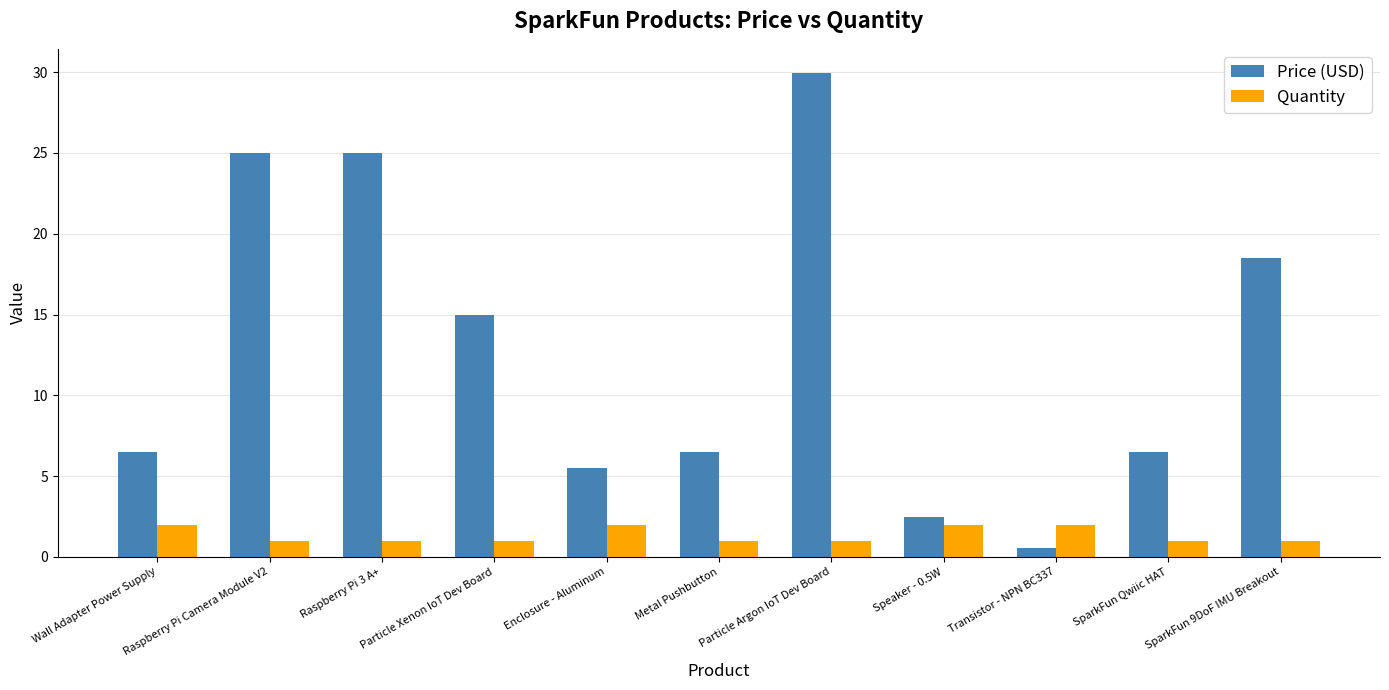

The value of Quantity at Transistor - NPN BC337 is 2.0. True or false?

True